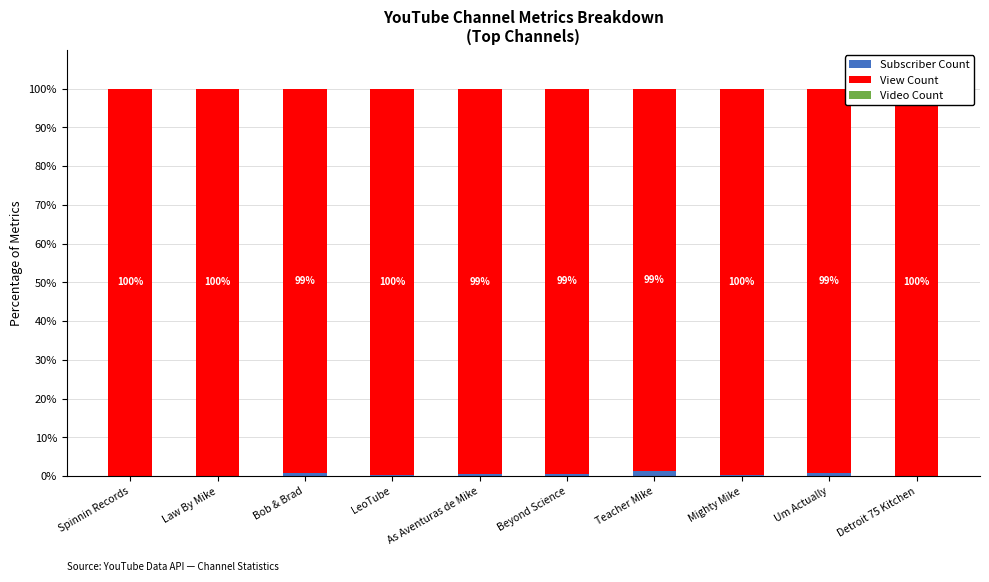

How many categories are shown in the chart?

10